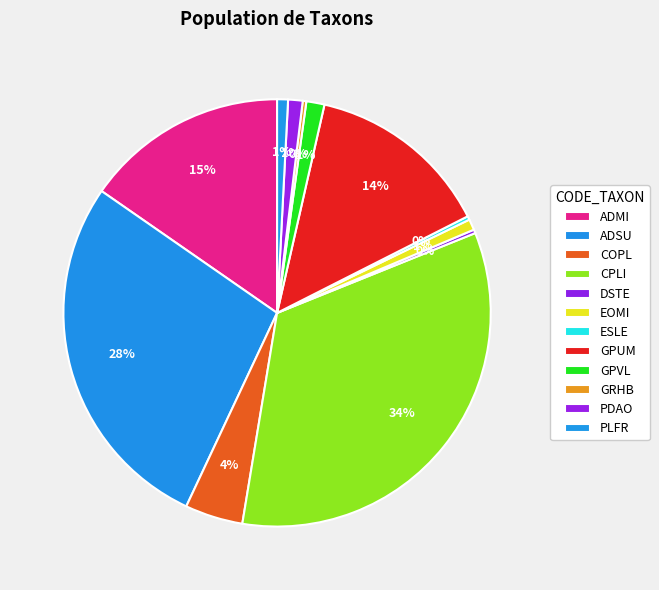

The EOMI slice represents 1% of the pie. True or false?

True